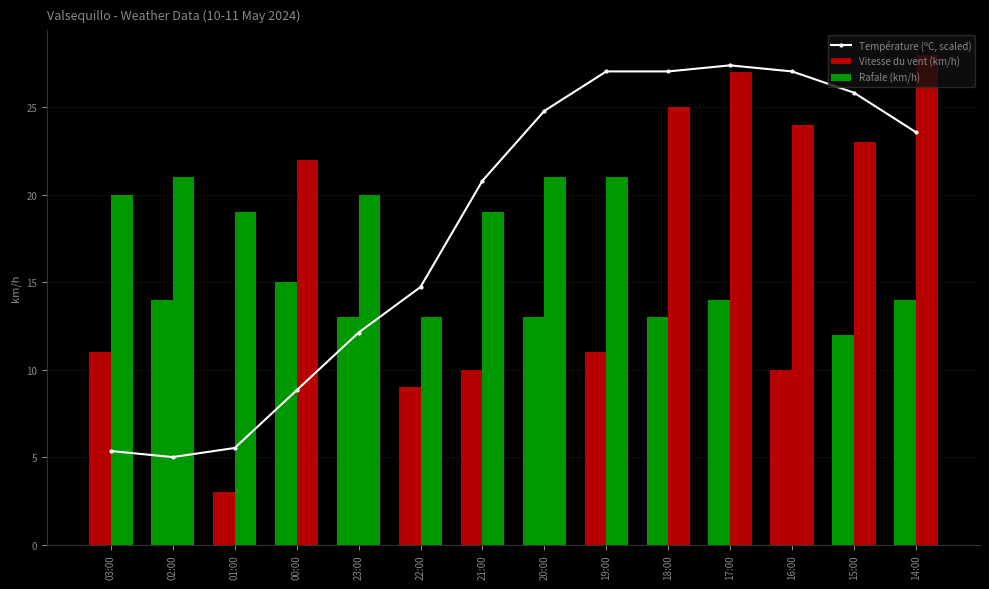

Reading right to left, transcribe all the data shown in this chart.

Température (ºC, scaled): 23.6	25.8	27.1	27.4	27.1	27.1	24.8	20.8	14.7	12.1	8.8	5.5	5.0	5.3
Vitesse du vent (km/h): 14.0	12.0	10.0	14.0	13.0	11.0	13.0	10.0	9.0	13.0	15.0	3.0	14.0	11.0
Rafale (km/h): 28.0	23.0	24.0	27.0	25.0	21.0	21.0	19.0	13.0	20.0	22.0	19.0	21.0	20.0